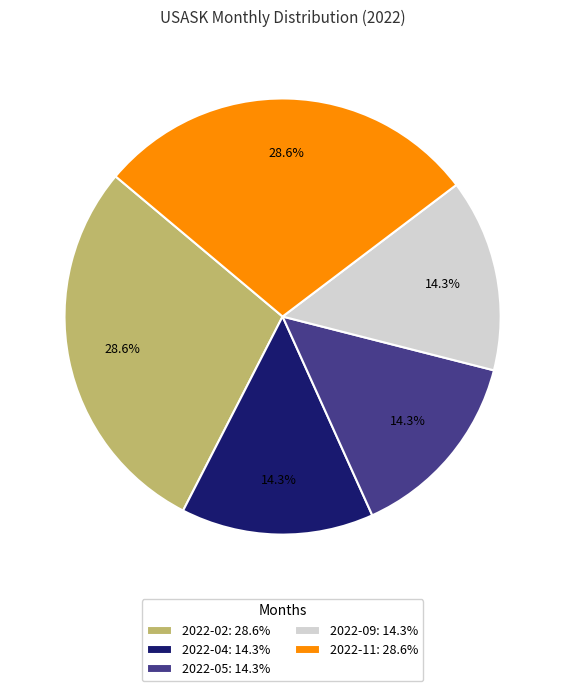

Approximately how many times larger is the value at 2022-09: 14.3% compared to 2022-05: 14.3%?

1.0